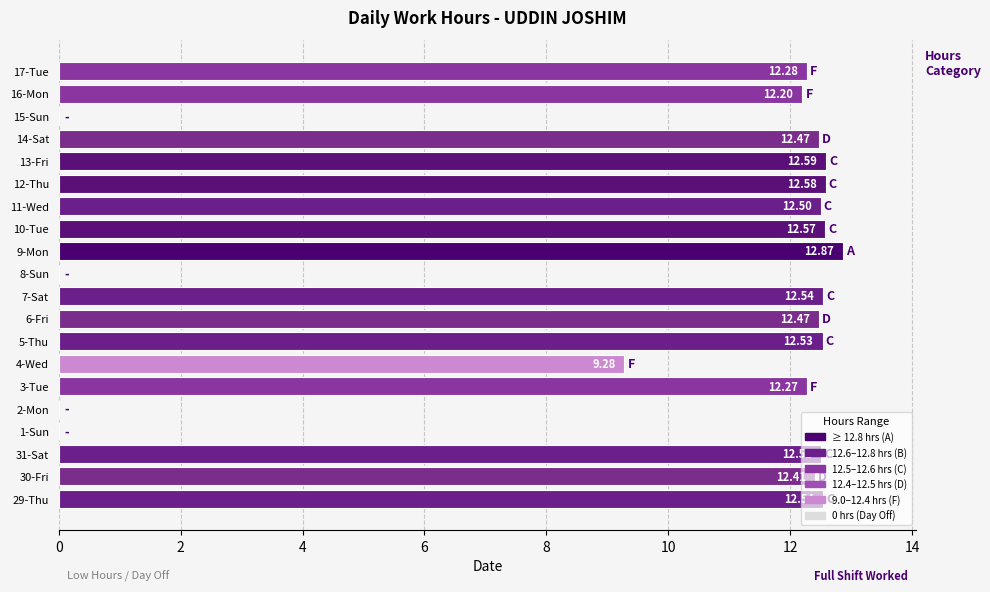

Between 11-Wed and 14-Sat, which is larger?

11-Wed